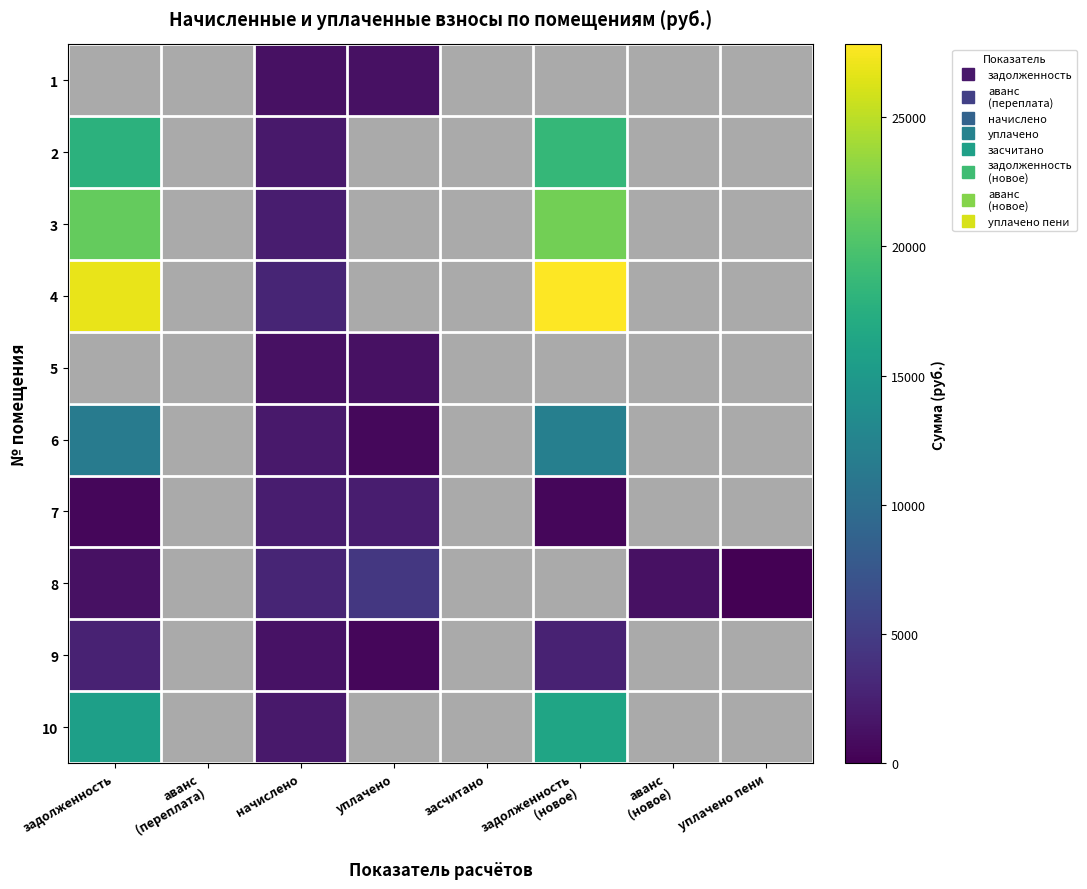

At which label is 7 closest to 1124?

задолженность